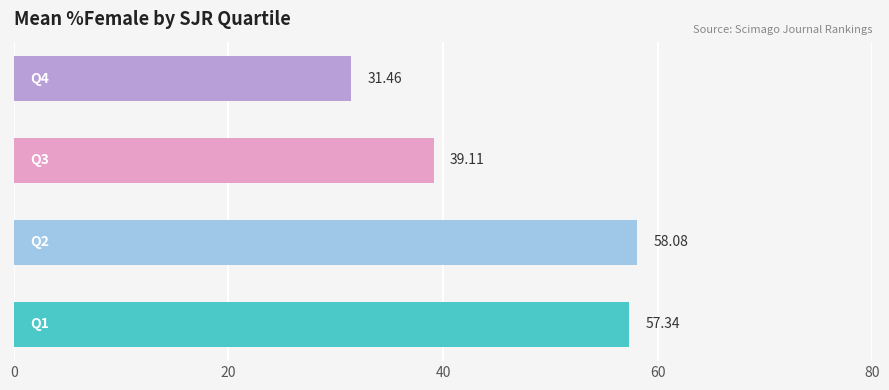

What is the difference between the maximum and minimum values?

26.6